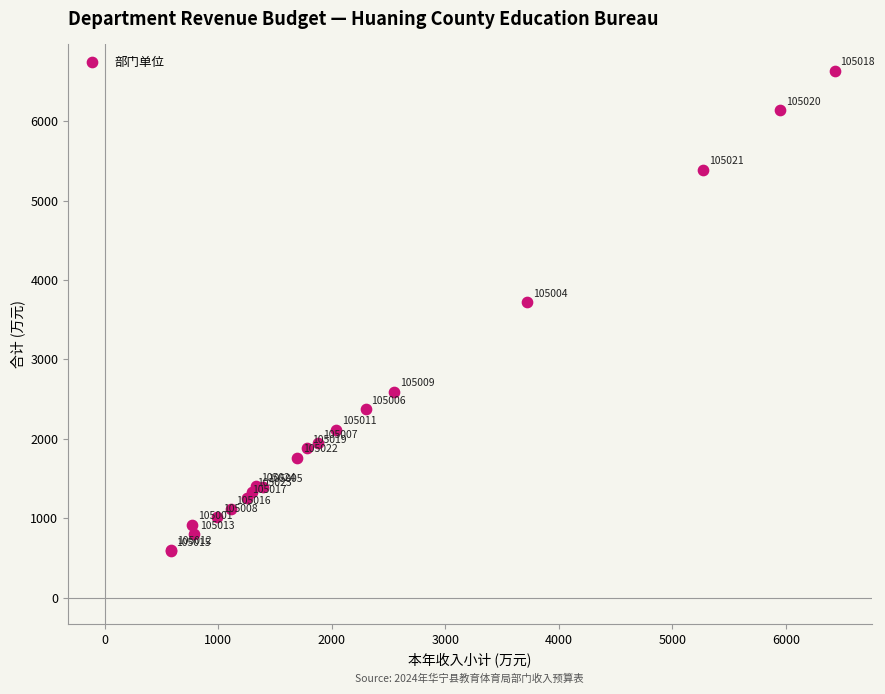

What Y value in the scatter plot is closest to 3608?

3721.5